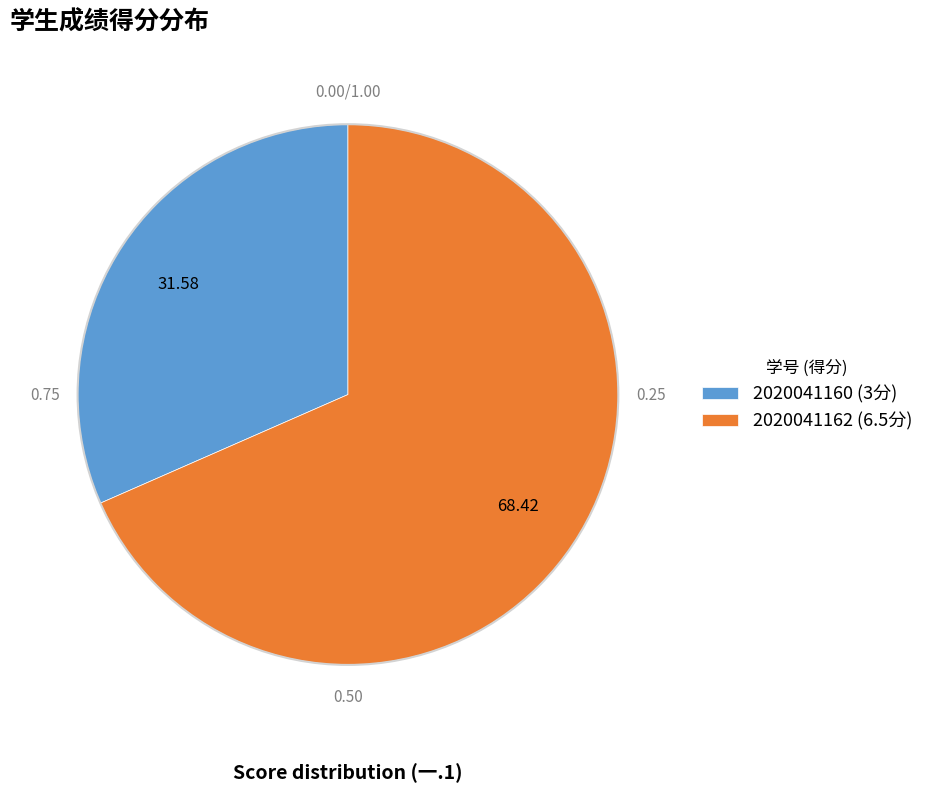

Which category has the biggest portion of the pie?

2020041162